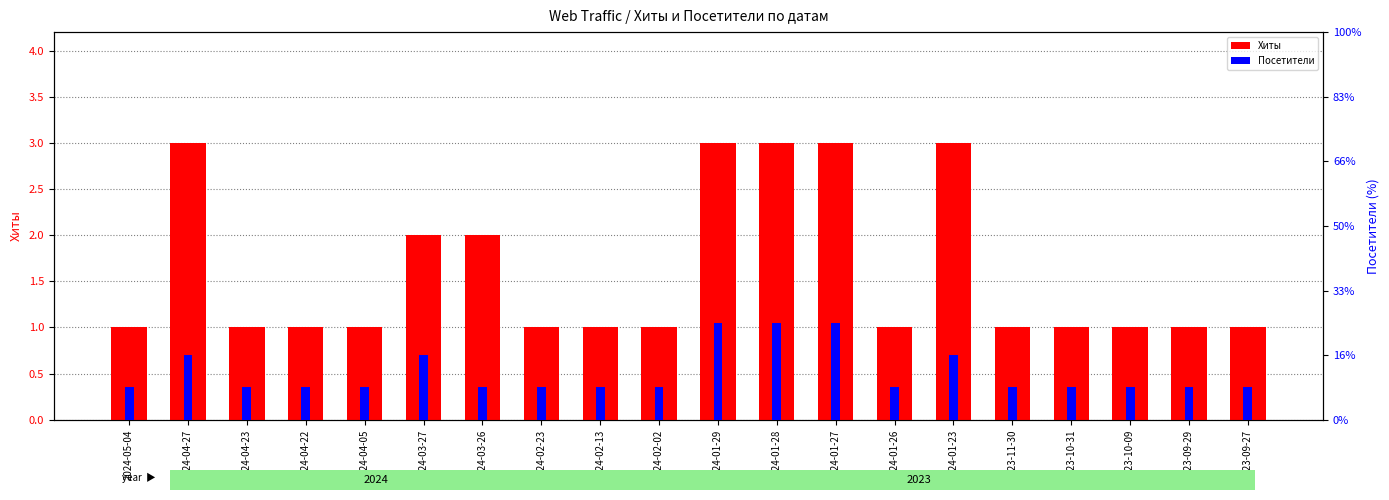

What position from the right is 2024-01-27?

8